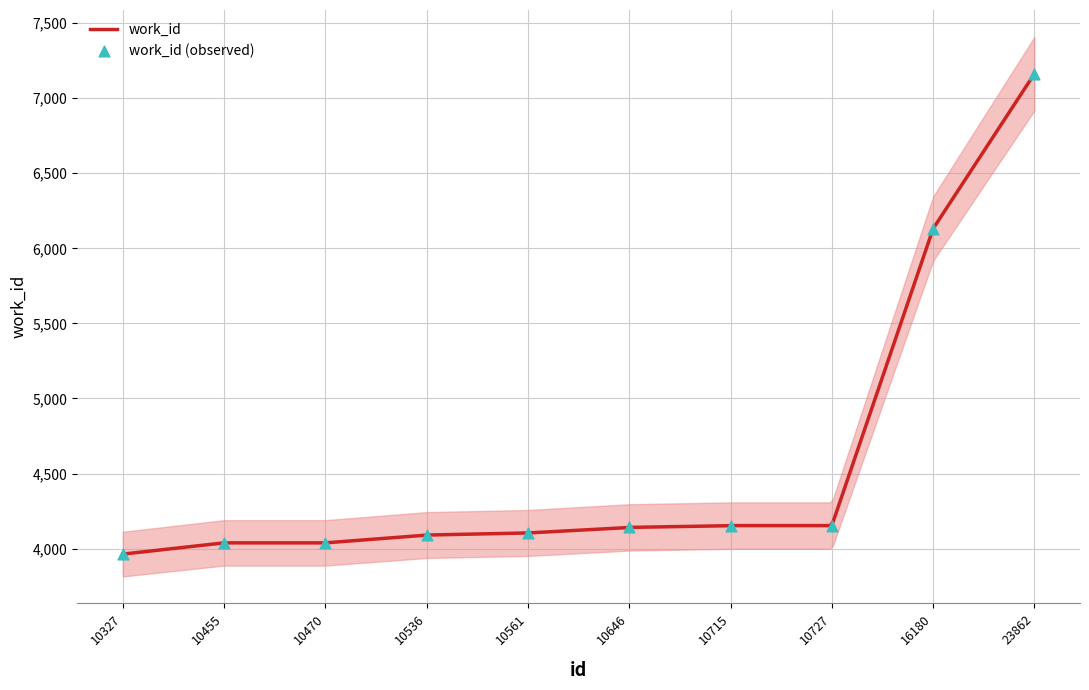

Between 23862 and 10327, which is larger?

23862